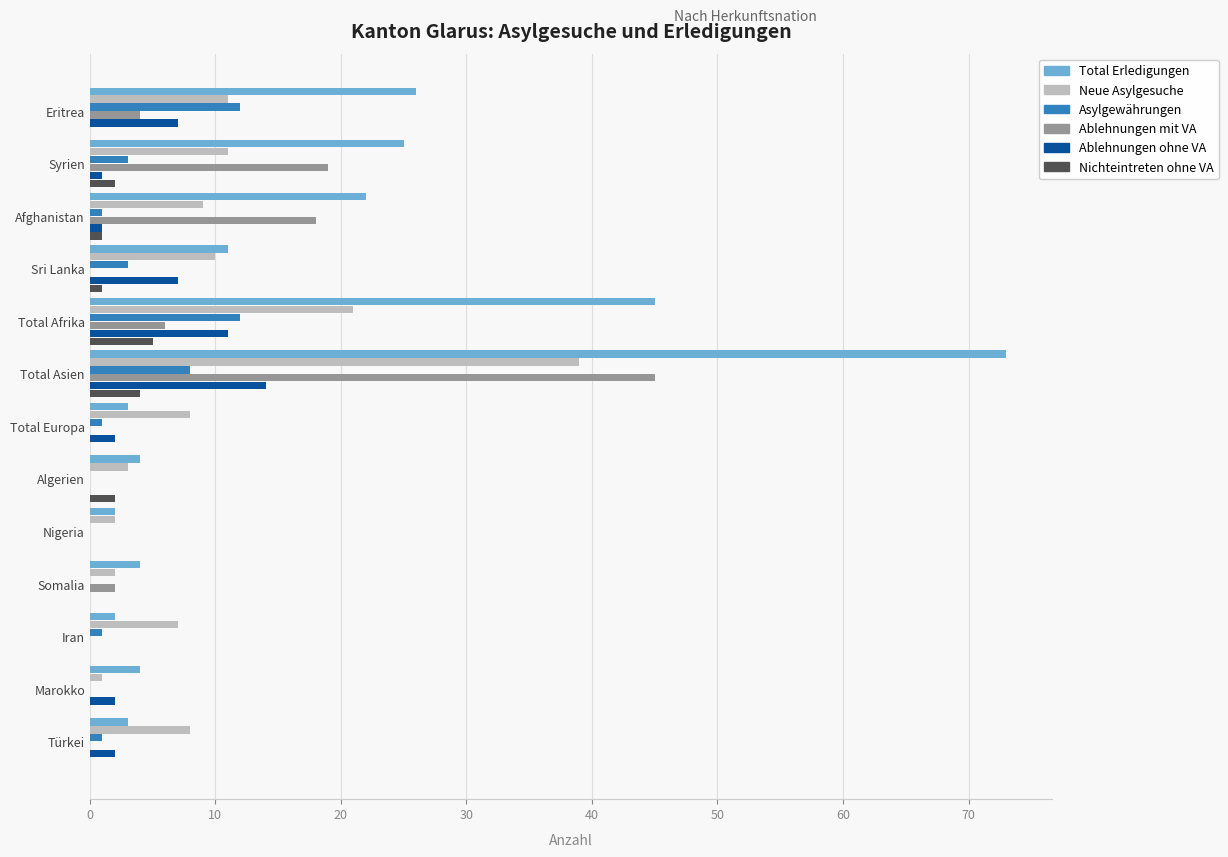

Where is Neue Asylgesuche nearest to the value 20?

Total Afrika